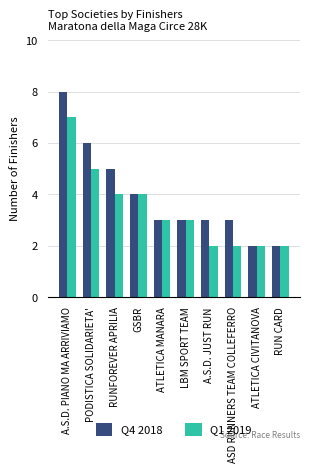

Which category has the highest value in the Q4 2018 series?

A.S.D. PIANO MA ARRIVIAMO